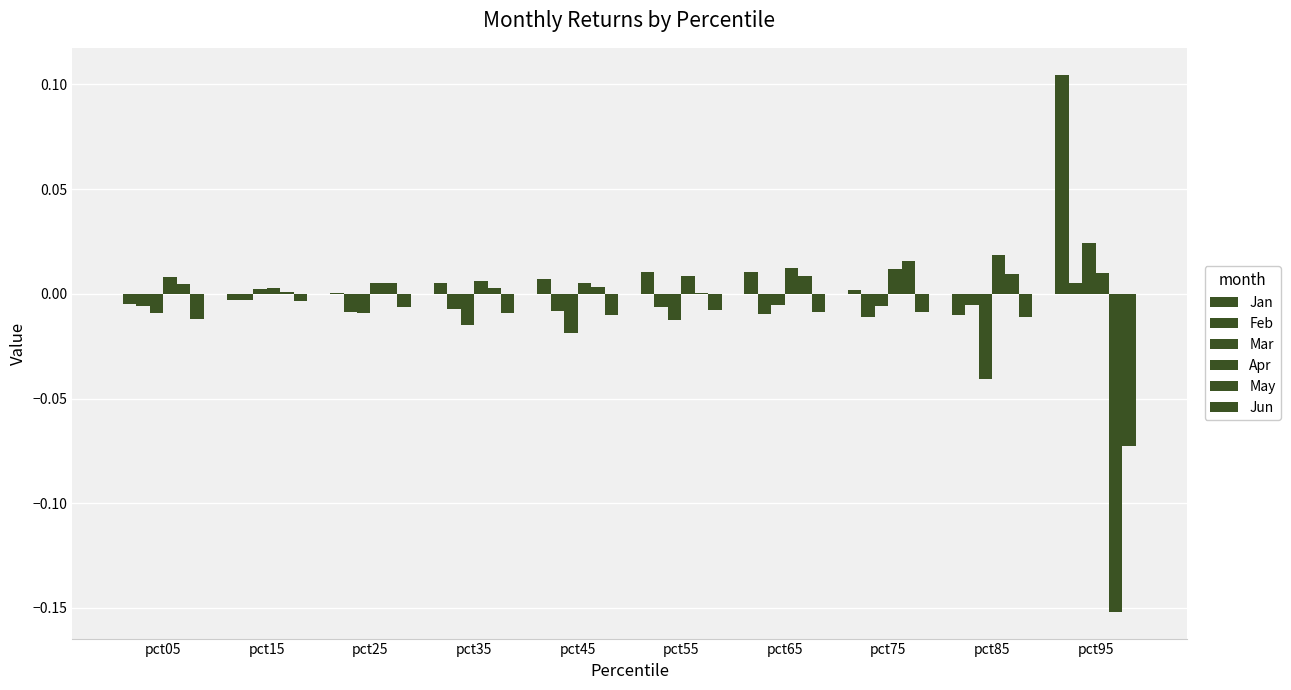

At pct85, list the series in order from smallest to largest.

Mar, Jun, Jan, Feb, May, Apr